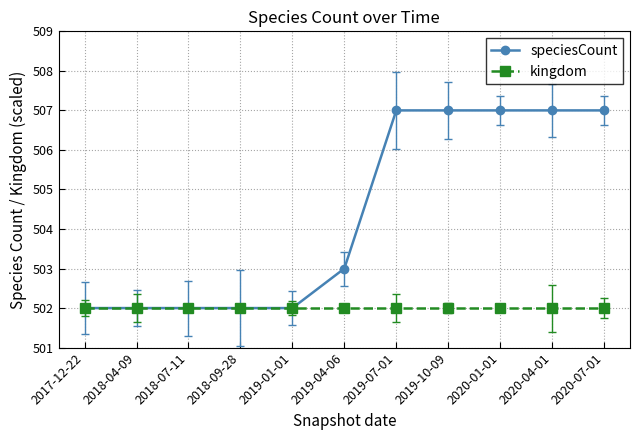

Does the chart have visible grid lines?

Yes